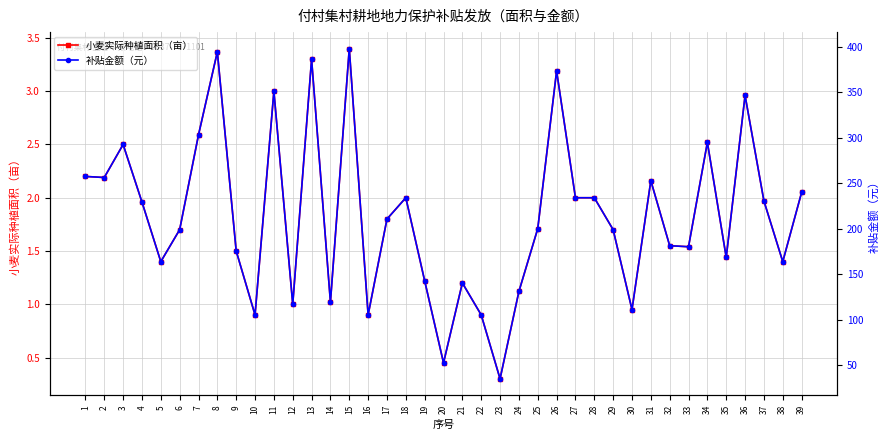

Is the value of 补贴金额（元） at 24 greater than the value of 小麦实际种植面积（亩） at 26?

Yes